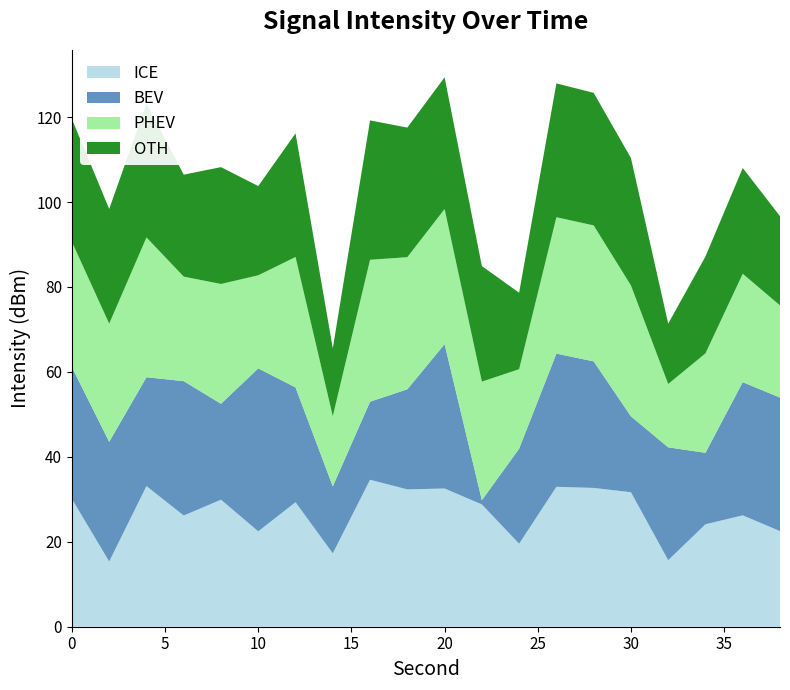

What is the maximum value for ICE?

34.6